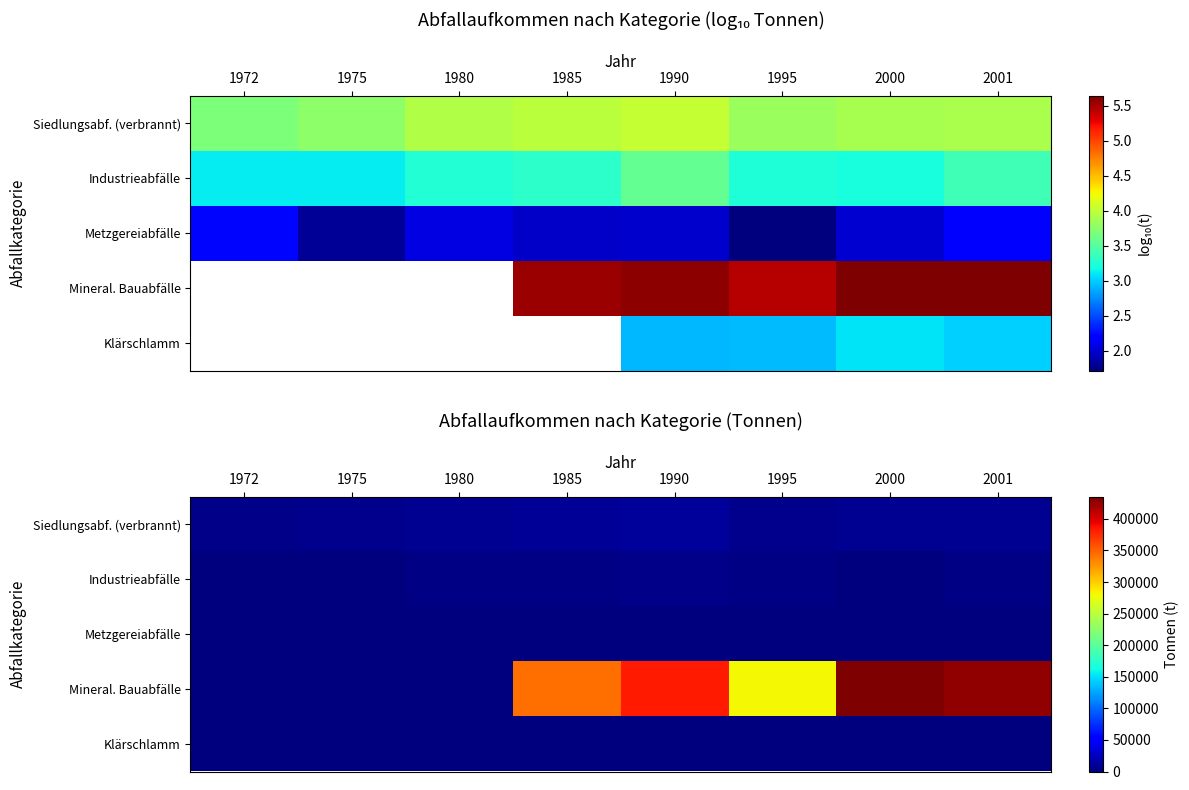

At which label does Industrieabfälle first exceed 1786?

1980